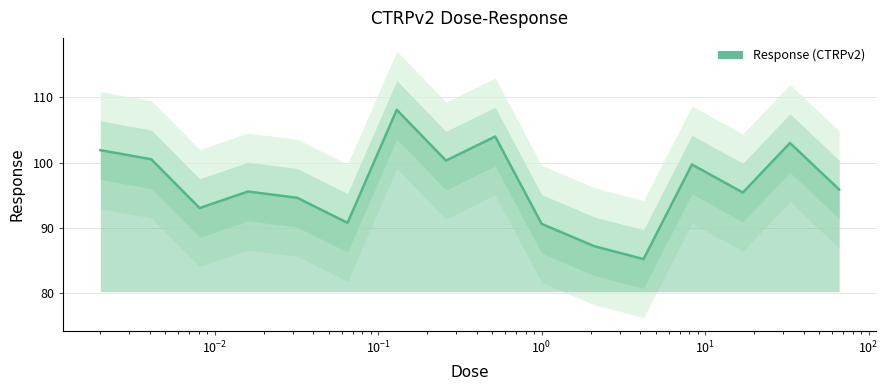

What is the lowest value of the Response (CTRPv2) series?

85.2